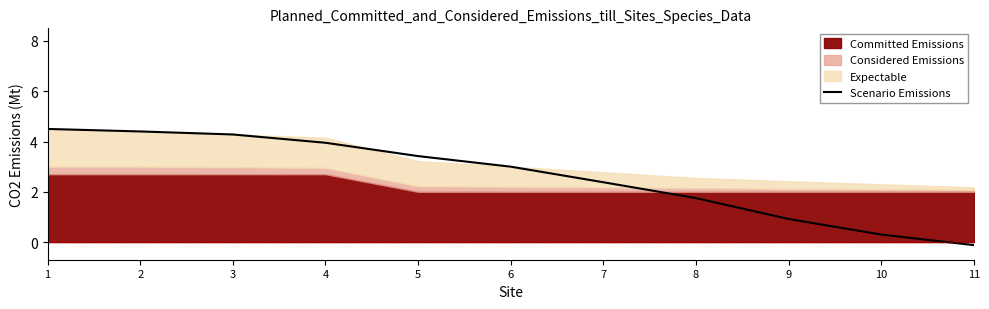

Reading right to left, what are all the values shown in this chart?

11=-0.1	10=0.3	9=0.9	8=1.8	7=2.4	6=3.0	5=3.4	4=4.0	3=4.3	2=4.4	1=4.5